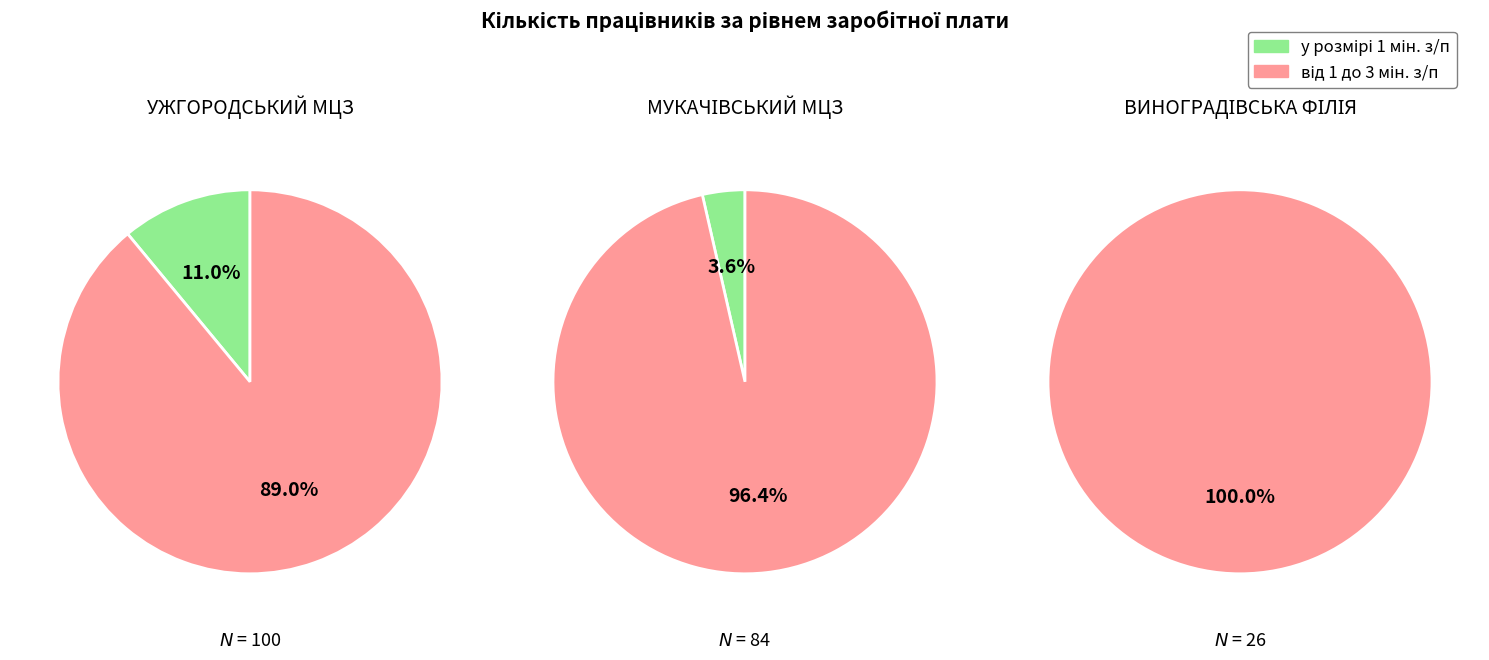

Is there a majority slice in this chart?

Yes